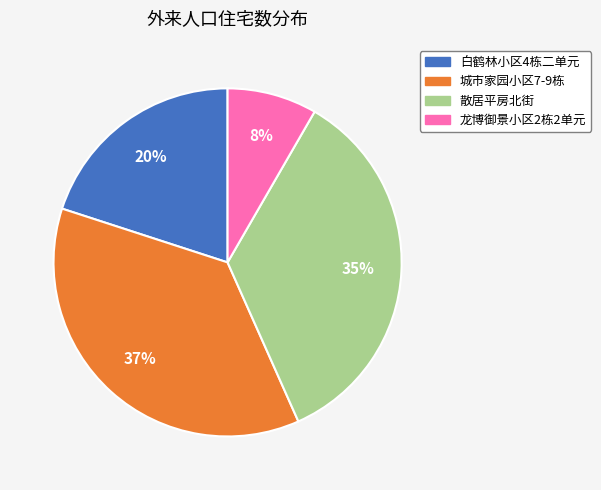

The 龙博御景小区2栋2单元 slice represents 8% of the pie. True or false?

True